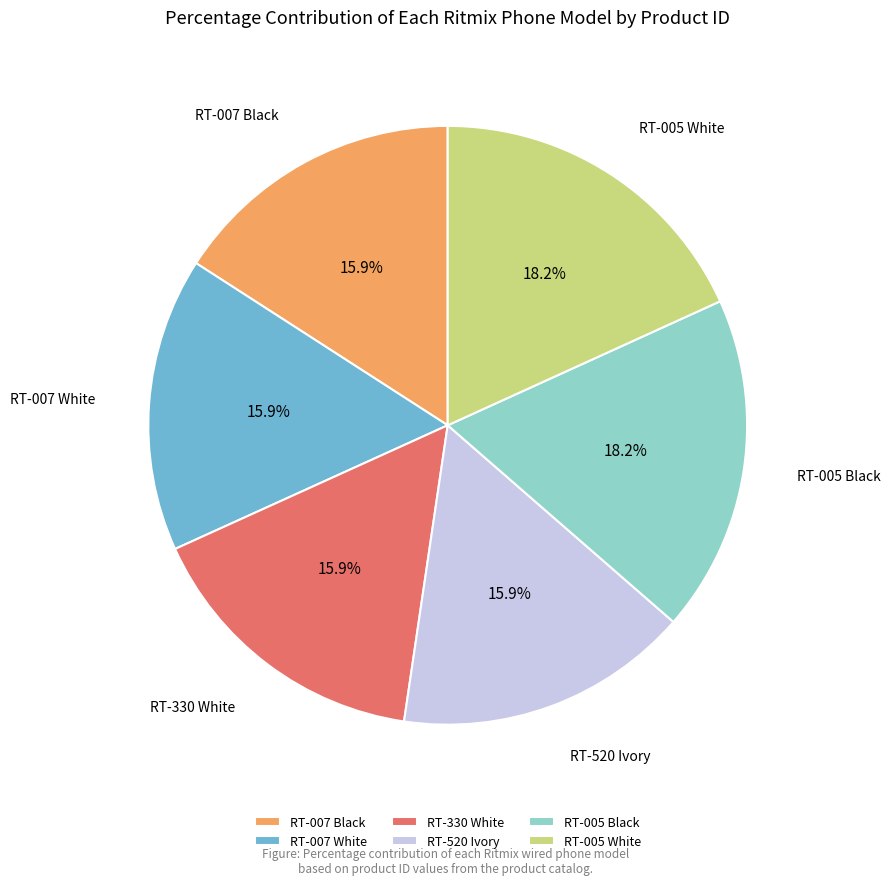

Does RT-005 Black account for over 50% of the chart?

No